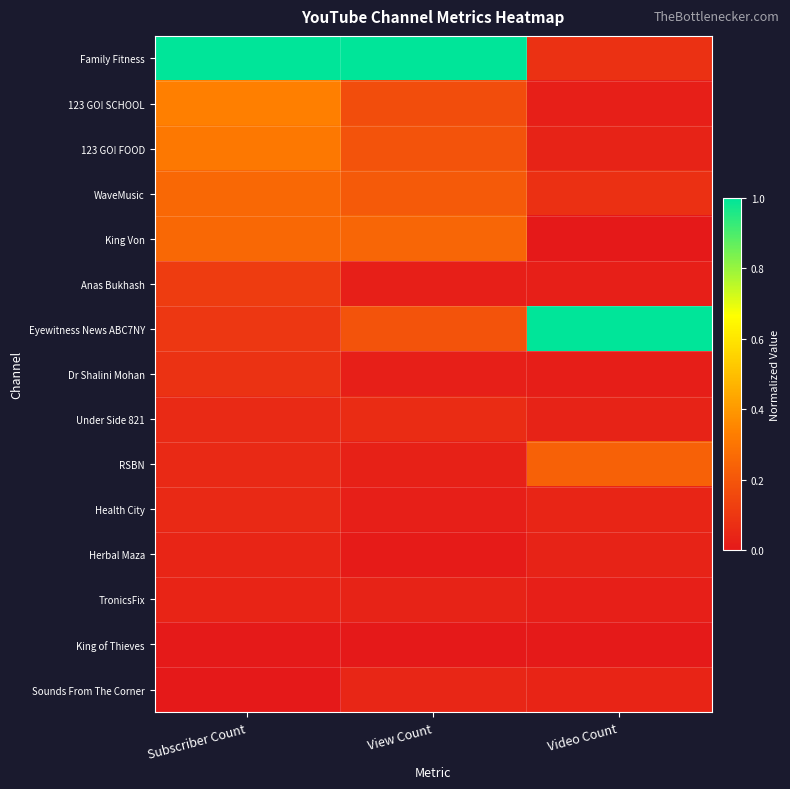

Reading left to right, transcribe all the data shown in this chart.

Family Fitness: Subscriber Count=1.0	View Count=1.0	Video Count=0.1
123 GO! SCHOOL: Subscriber Count=0.3	View Count=0.2	Video Count=0.0
123 GO! FOOD: Subscriber Count=0.3	View Count=0.2	Video Count=0.0
WaveMusic: Subscriber Count=0.3	View Count=0.2	Video Count=0.1
King Von: Subscriber Count=0.3	View Count=0.3	Video Count=0.0
Anas Bukhash: Subscriber Count=0.1	View Count=0.0	Video Count=0.0
Eyewitness News ABC7NY: Subscriber Count=0.1	View Count=0.2	Video Count=1.0
Dr Shalini Mohan: Subscriber Count=0.1	View Count=0.0	Video Count=0.0
Under Side 821: Subscriber Count=0.1	View Count=0.1	Video Count=0.0
RSBN: Subscriber Count=0.1	View Count=0.0	Video Count=0.2
Health City: Subscriber Count=0.1	View Count=0.0	Video Count=0.0
Herbal Maza: Subscriber Count=0.0	View Count=0.0	Video Count=0.0
TronicsFix: Subscriber Count=0.0	View Count=0.0	Video Count=0.0
King of Thieves: Subscriber Count=0.0	View Count=0.0	Video Count=0.0
Sounds From The Corner: Subscriber Count=0.0	View Count=0.0	Video Count=0.0